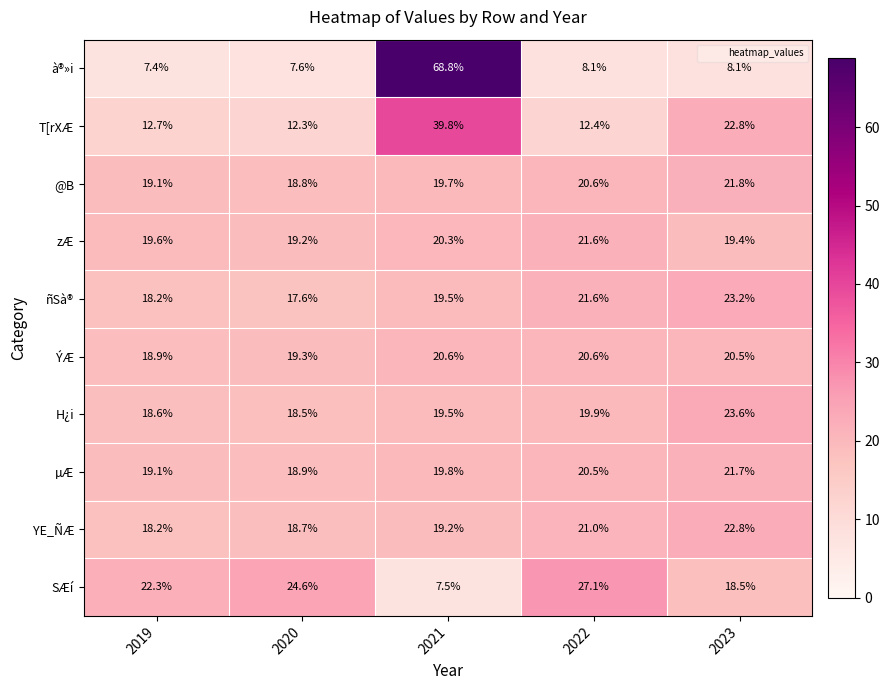

The H¿i series shows 13.5 at 2021. True or false?

False